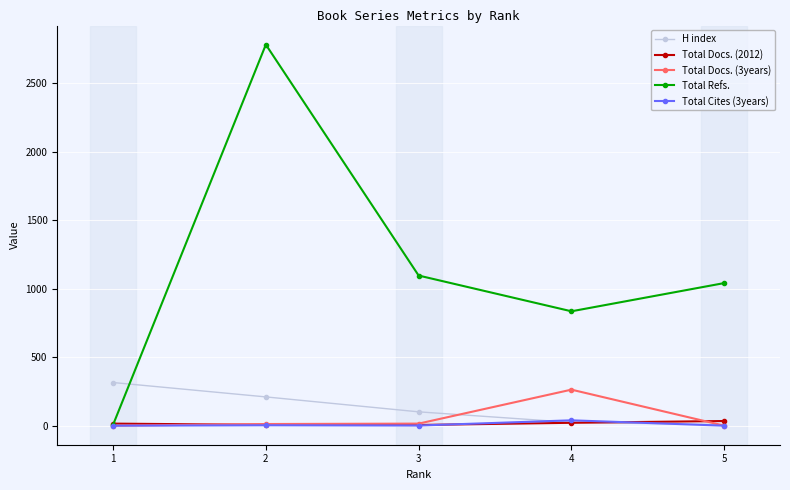

Which series has the largest total across all categories?

Total Refs.